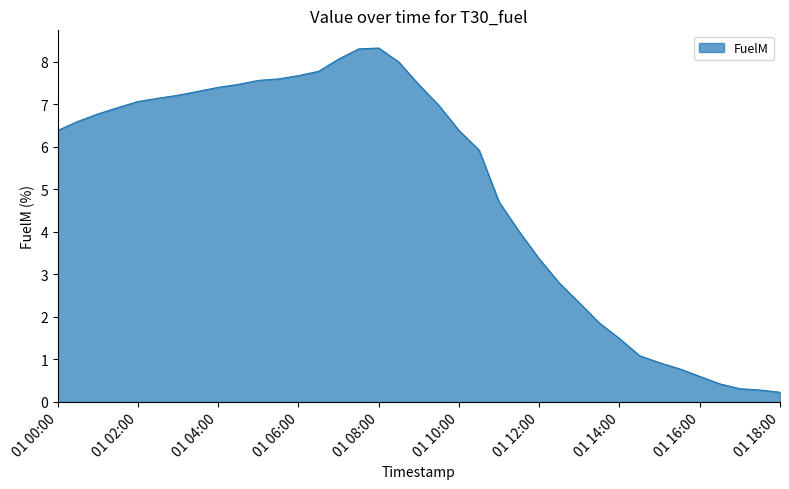

Reading left to right, what are all the values shown in this chart?

6.4	6.6	6.8	6.9	7.1	7.1	7.2	7.3	7.4	7.5	7.6	7.6	7.7	7.8	8.1	8.3	8.3	8.0	7.5	7.0	6.4	5.9	4.7	4.0	3.4	2.8	2.3	1.9	1.5	1.1	0.9	0.8	0.6	0.4	0.3	0.3	0.2